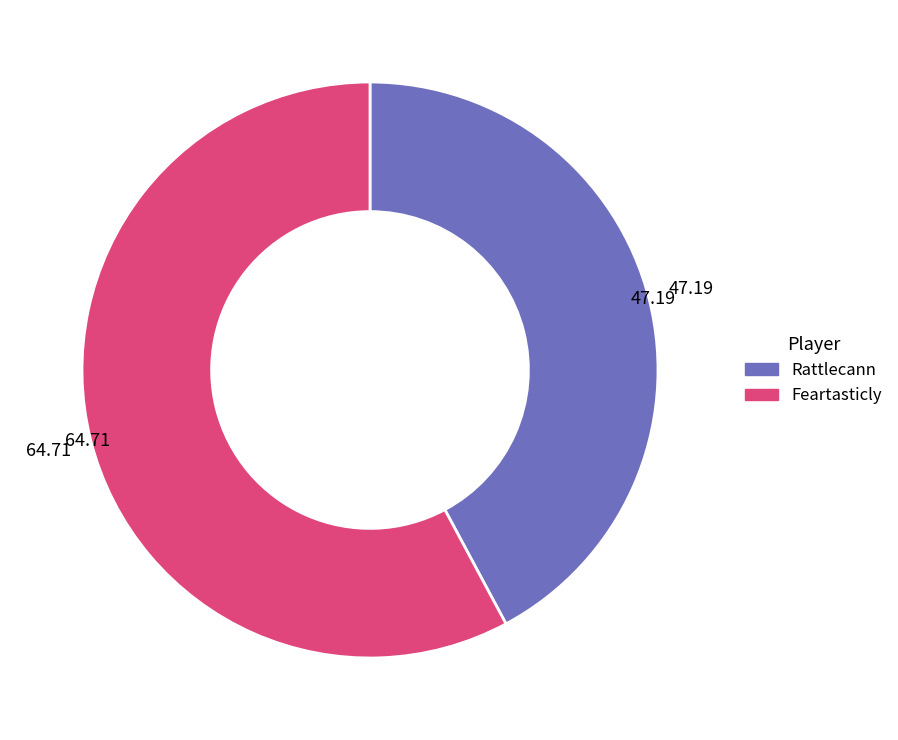

Approximately how many times larger is the value at Rattlecann compared to Feartasticly?

0.7